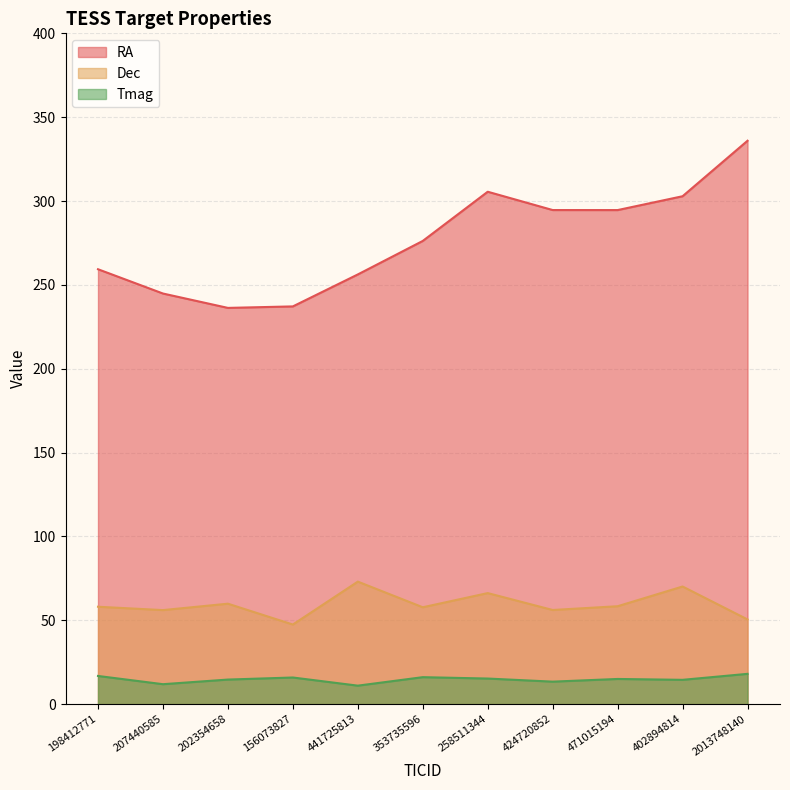

At which label is Dec closest to 60?

202354658